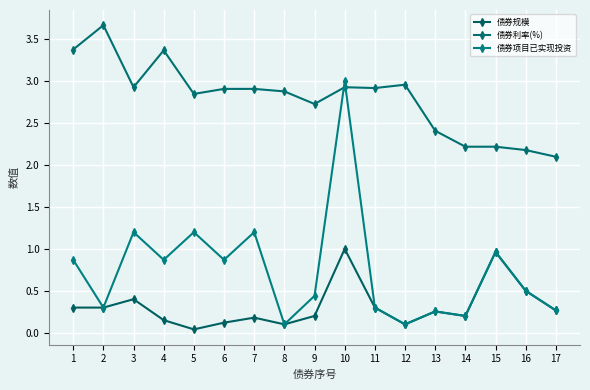

How many lines are shown in the chart?

3